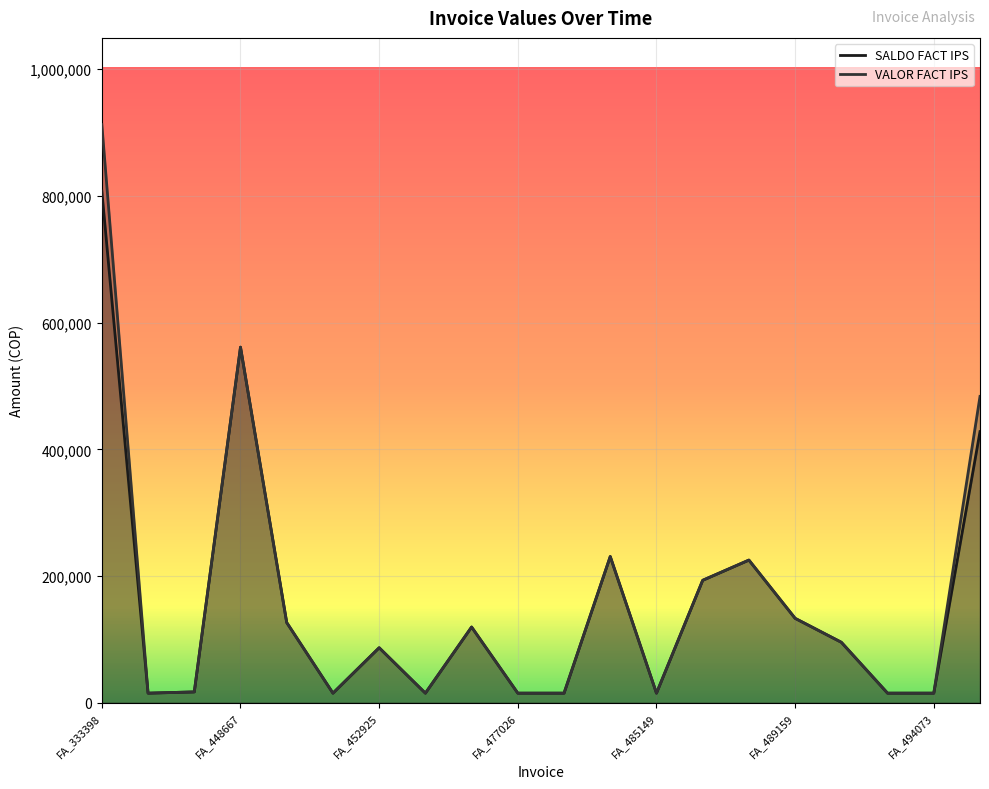

Is it true that SALDO FACT IPS equals 20138 at FA_483621?

False